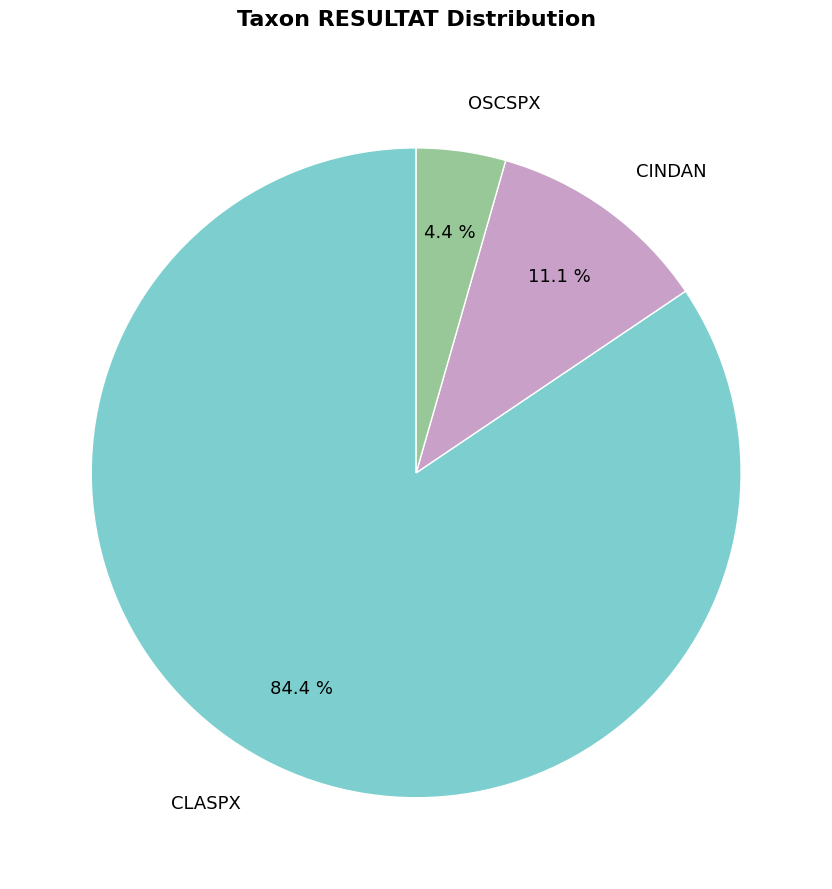

Which category has the biggest portion of the pie?

CLASPX